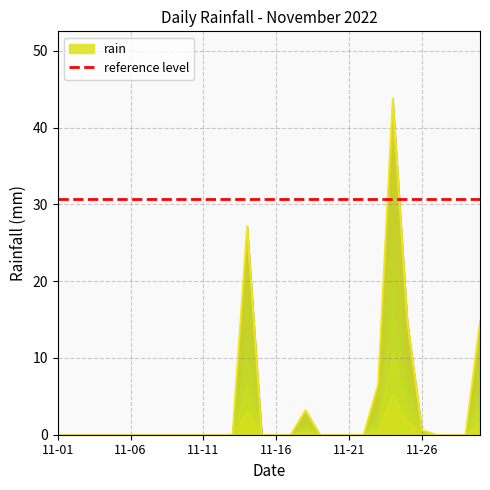

List the labels in order of value, largest first.

2022-11-24, 2022-11-14, 2022-11-25, 2022-11-30, 2022-11-23, 2022-11-18, 2022-11-26, 2022-11-01, 2022-11-02, 2022-11-03, 2022-11-04, 2022-11-05, 2022-11-06, 2022-11-07, 2022-11-08, 2022-11-09, 2022-11-10, 2022-11-11, 2022-11-12, 2022-11-13, 2022-11-15, 2022-11-16, 2022-11-17, 2022-11-19, 2022-11-20, 2022-11-21, 2022-11-22, 2022-11-27, 2022-11-28, 2022-11-29